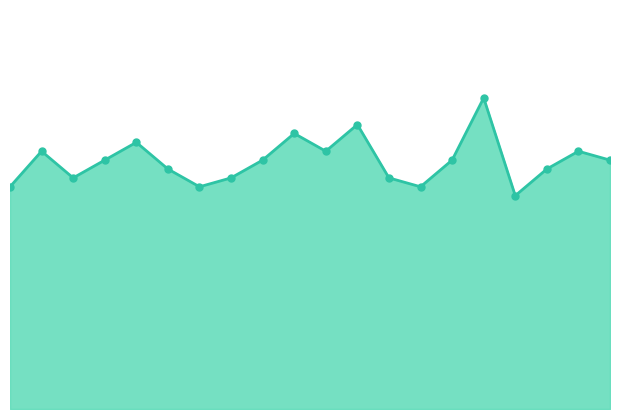

Where is the data nearest to the value 6?

16